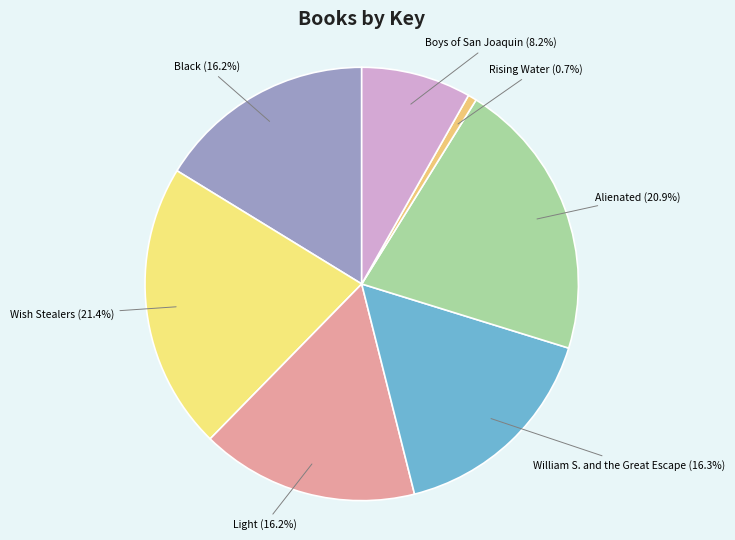

What is the smallest slice in the pie chart?

Rising Water